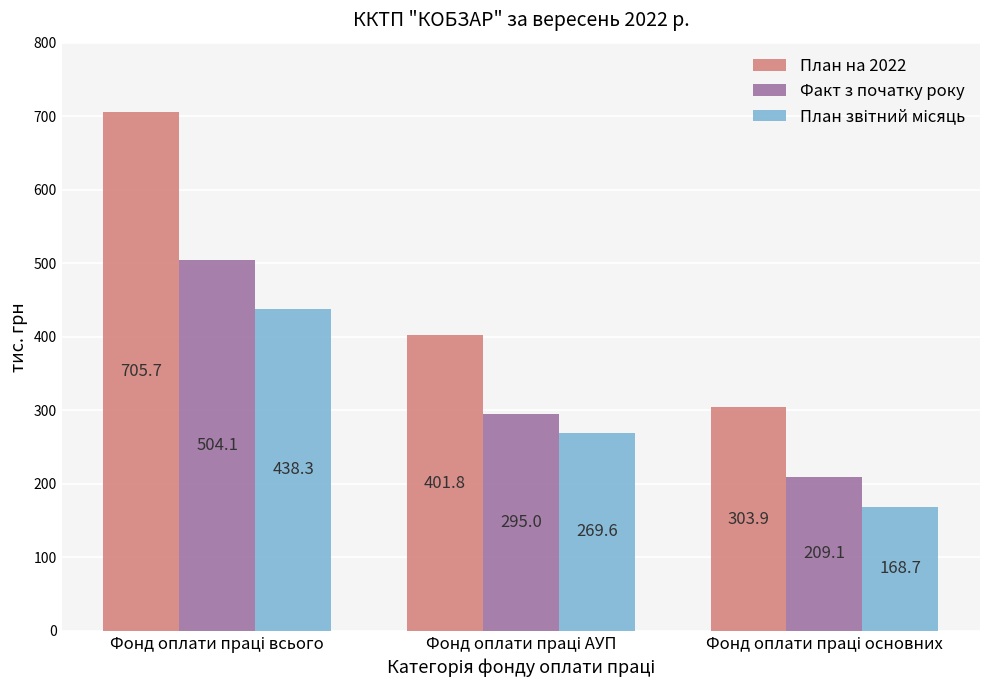

What is the difference between the maximum and minimum values in the План на 2022 series?

401.8